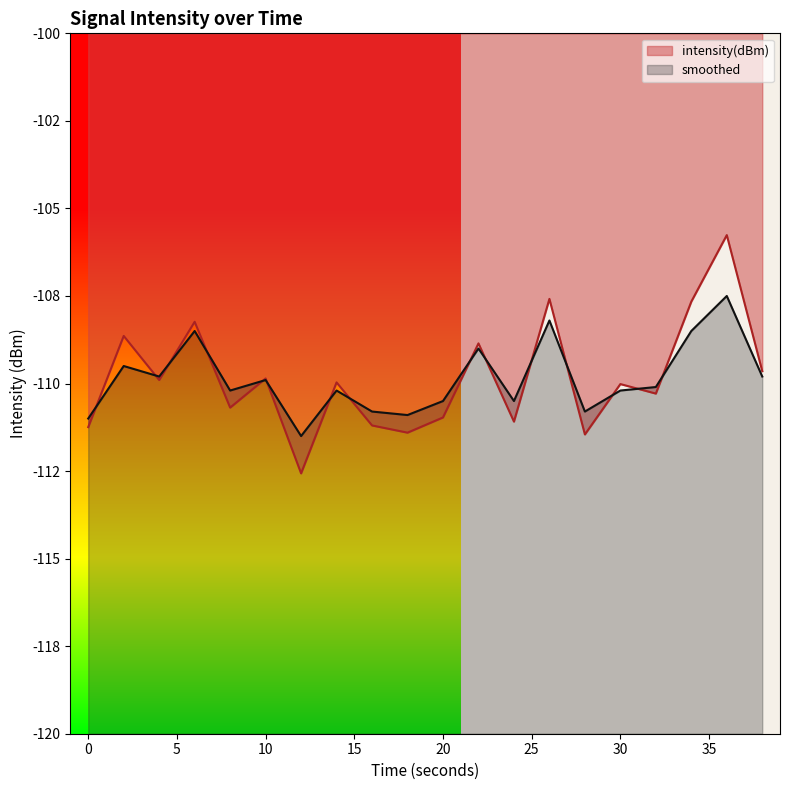

Rank the categories by smoothed value from lowest to highest.

12, 0, 18, 16, 28, 20, 24, 8, 14, 30, 32, 10, 4, 38, 2, 22, 6, 34, 26, 36